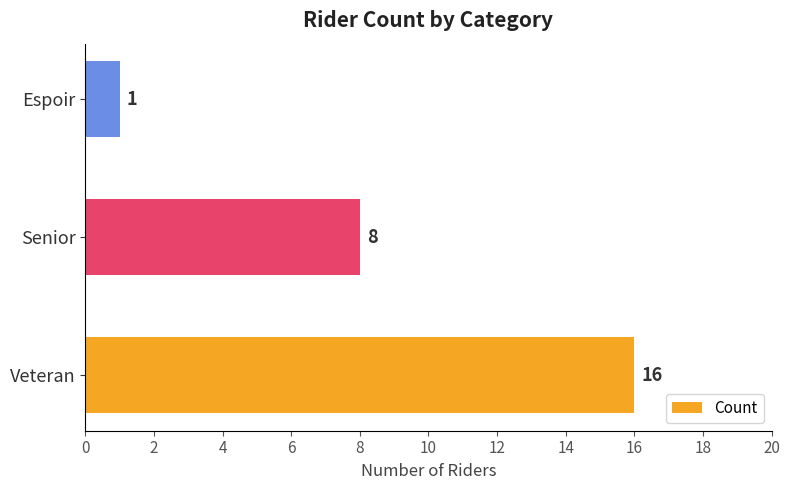

What is the difference between the second highest and minimum values?

7